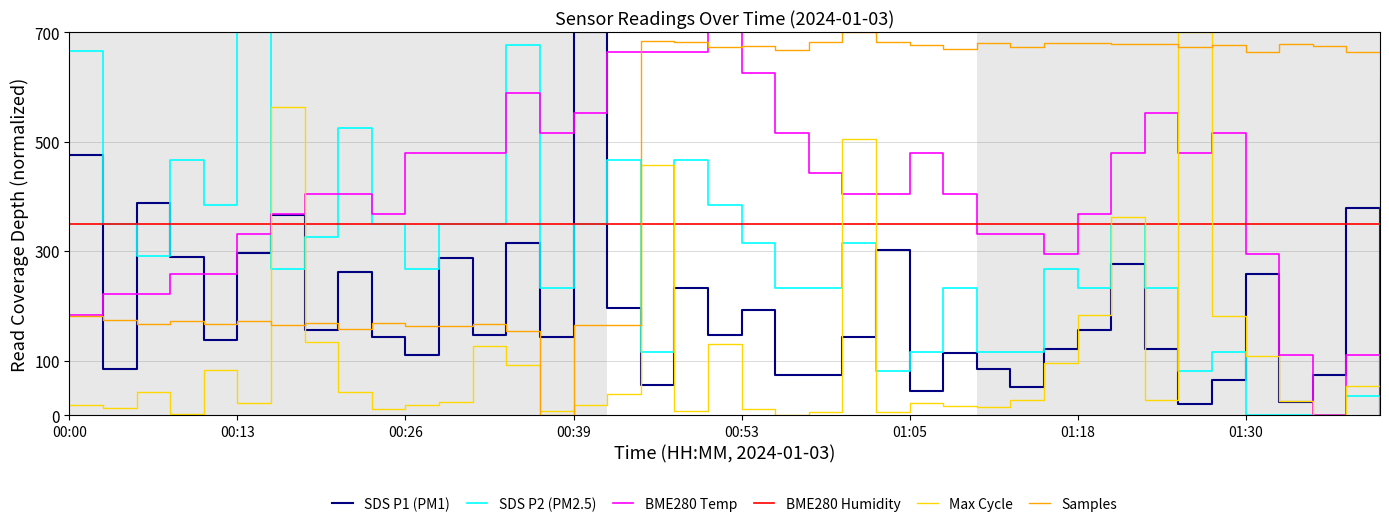

What is the maximum value for Samples?

700.0